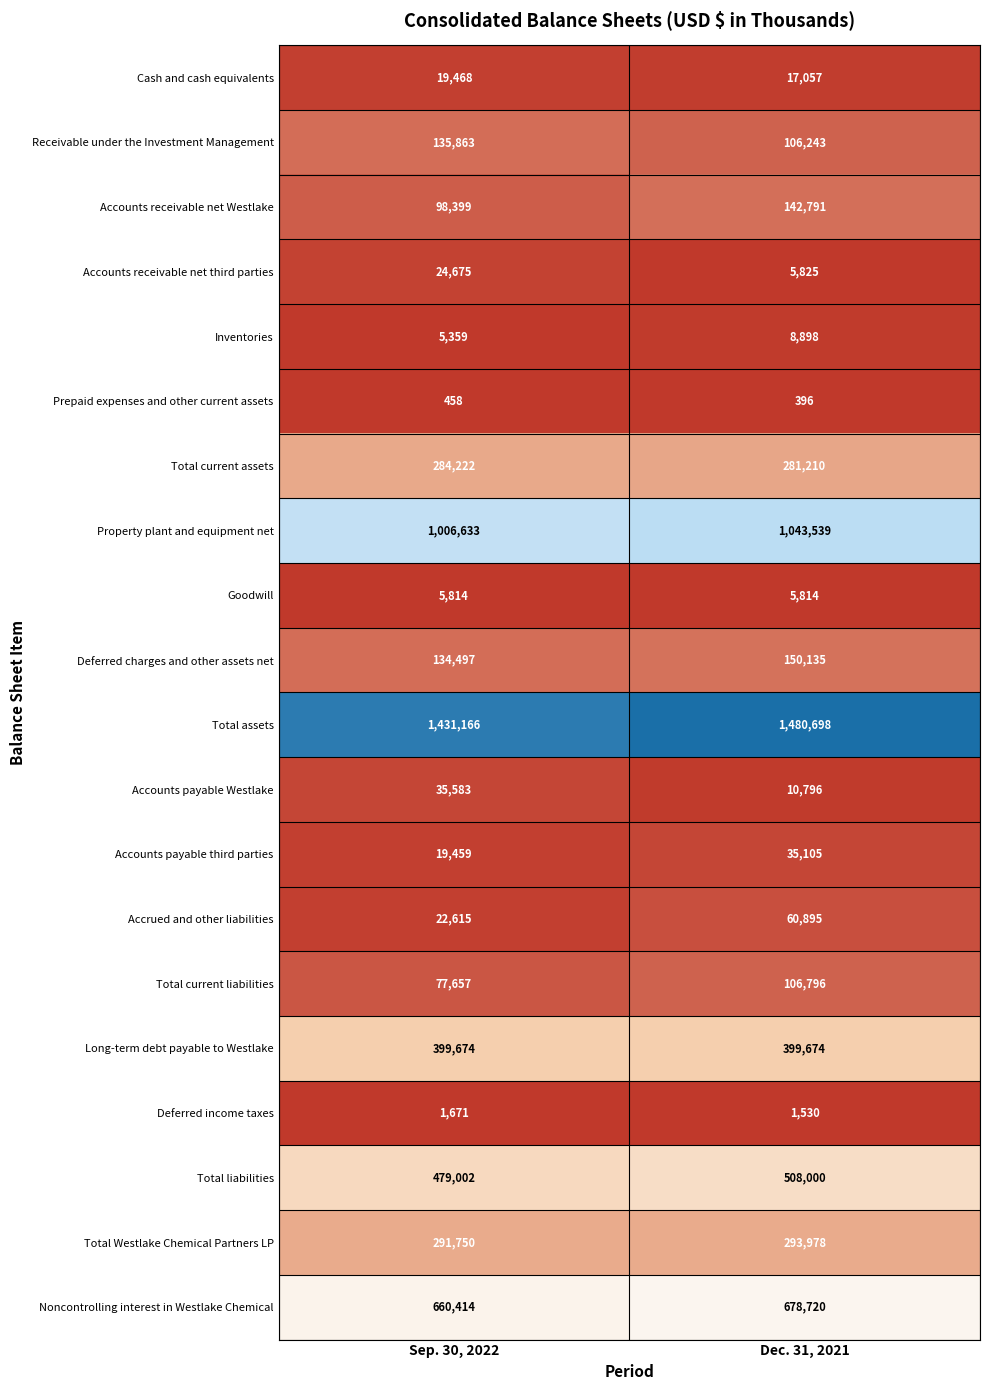

Which label corresponds to the smallest value in the chart?

Dec. 31, 2021